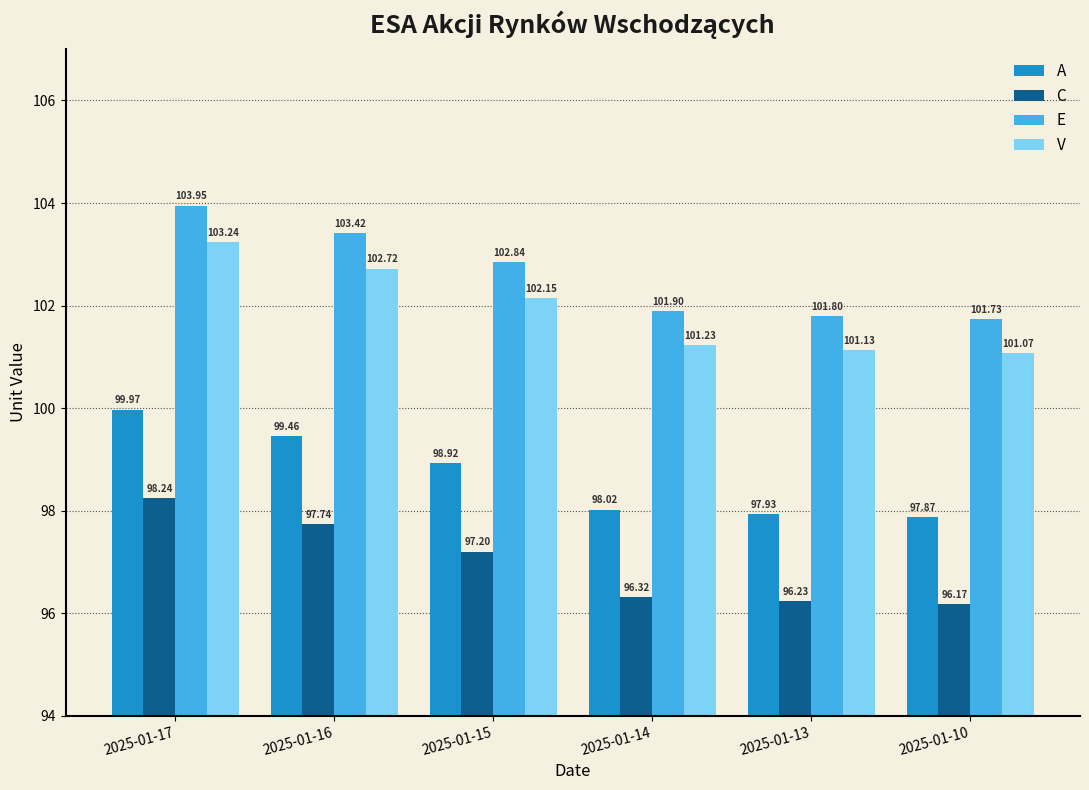

The value of V at 2025-01-10 is 165.7. True or false?

False